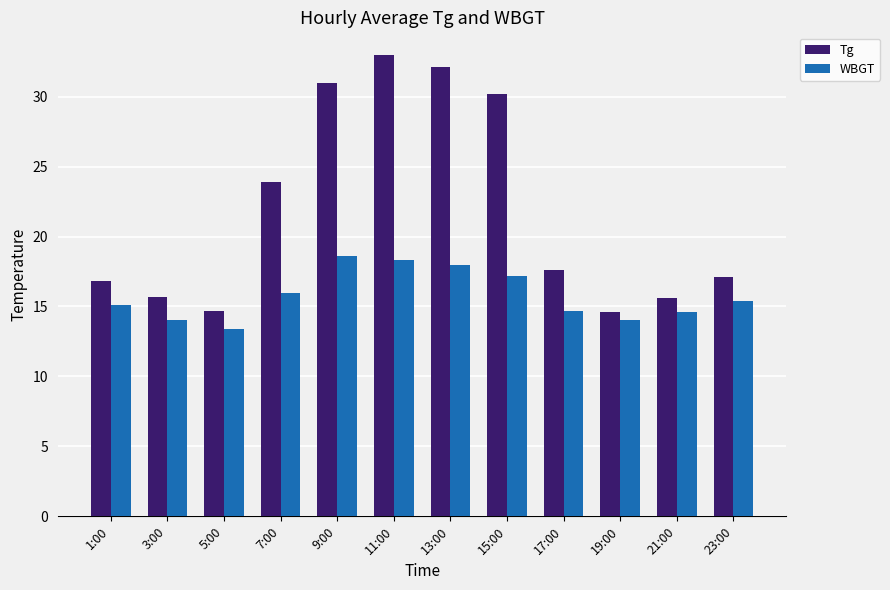

How many data points does each series have?

12